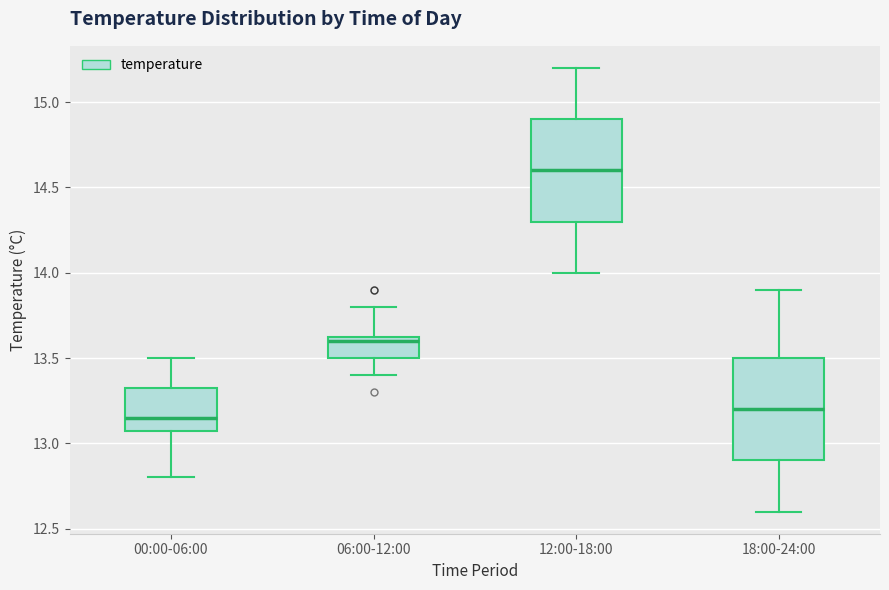

Which box has the highest median line?

12:00-18:00